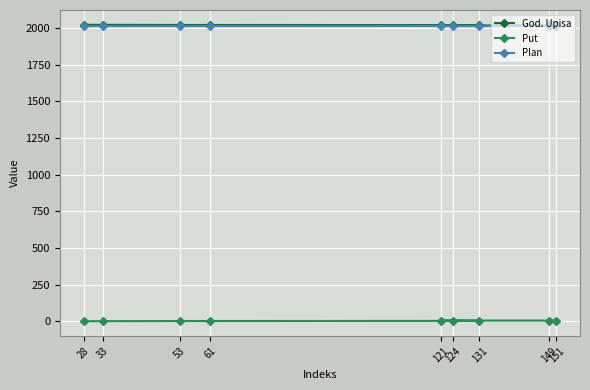

Count the number of data series in this chart.

3